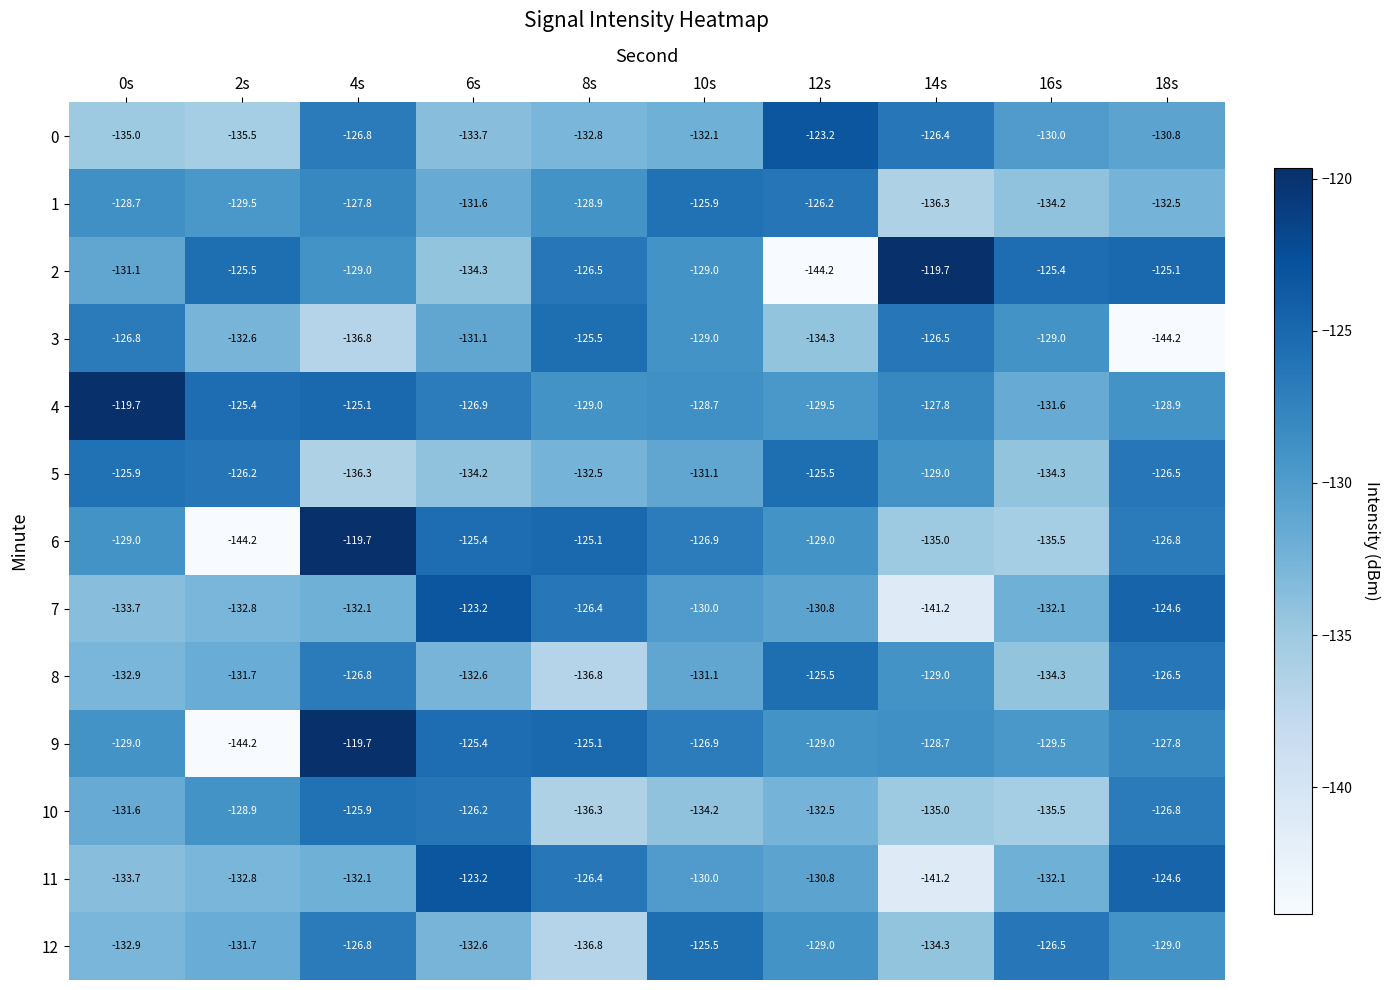

Is the value of 8 at 14s greater than the value of 11 at 12s?

Yes